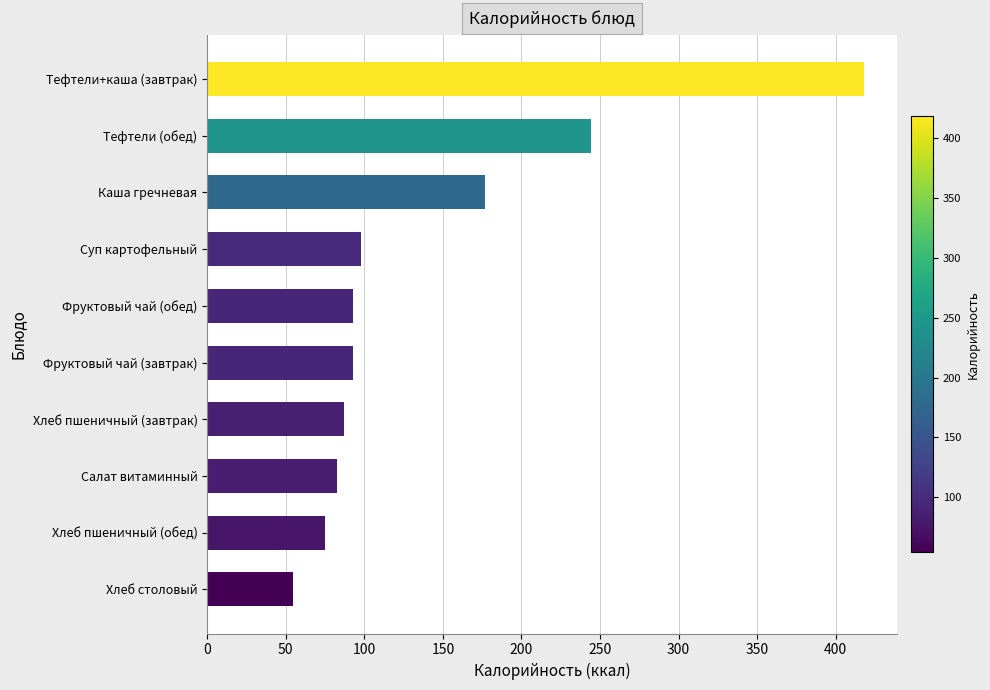

What is the average value?

142.2